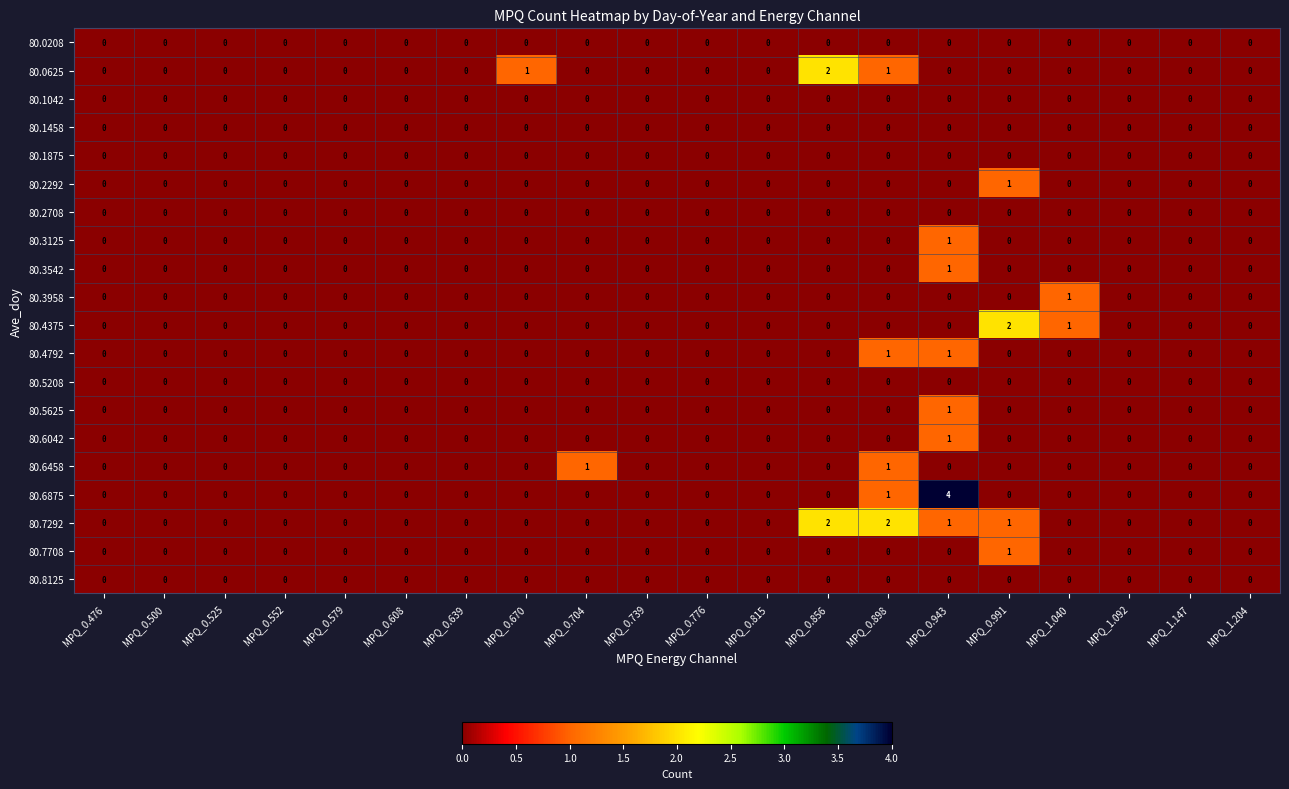

Count the 80.7292 values in the range 0 to 1.

18